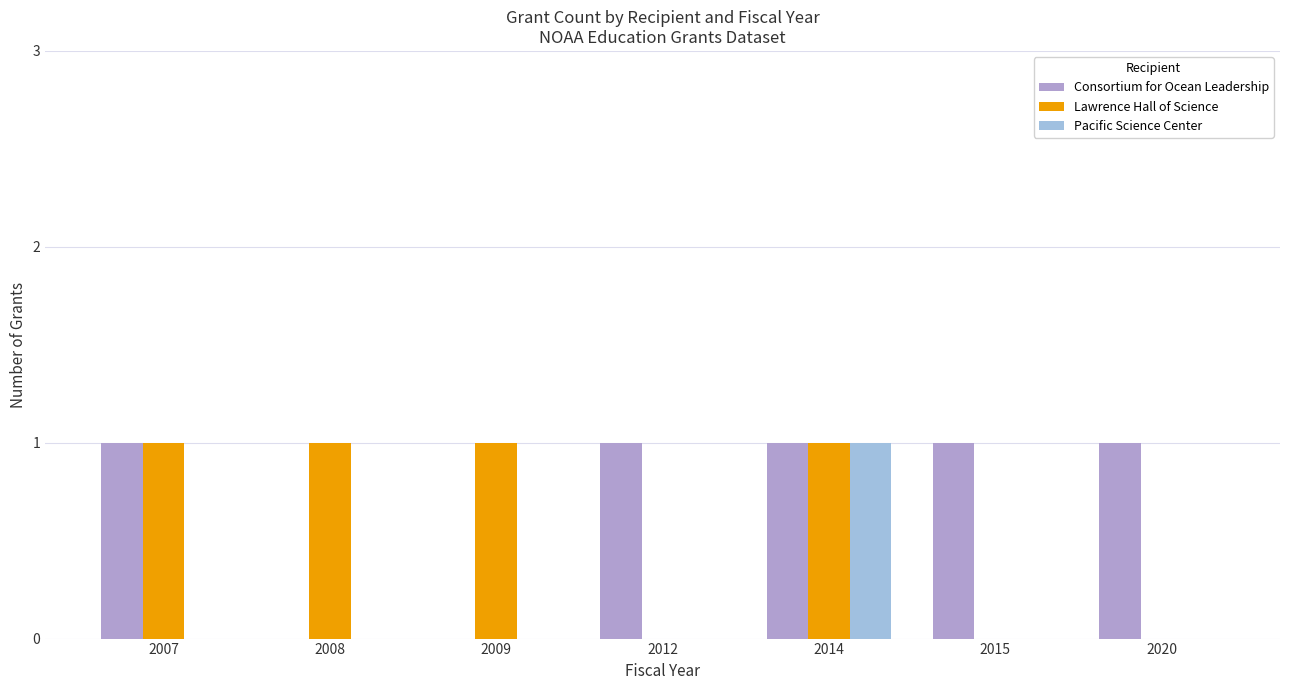

Reading left to right, what are all the values shown in this chart?

Consortium for Ocean Leadership: 2007=1	2008=0	2009=0	2012=1	2014=1	2015=1	2020=1
Lawrence Hall of Science: 2007=1	2008=1	2009=1	2012=0	2014=1	2015=0	2020=0
Pacific Science Center: 2007=0	2008=0	2009=0	2012=0	2014=1	2015=0	2020=0